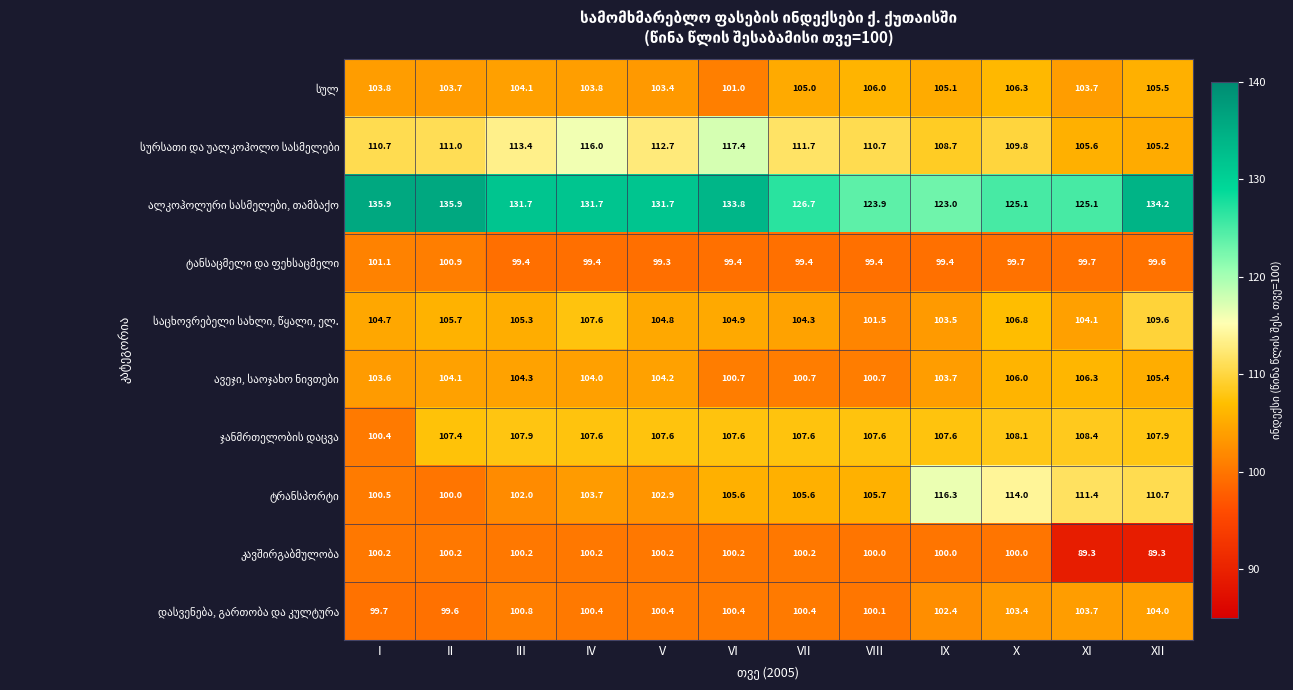

At which category is the sum across all series the highest?

X